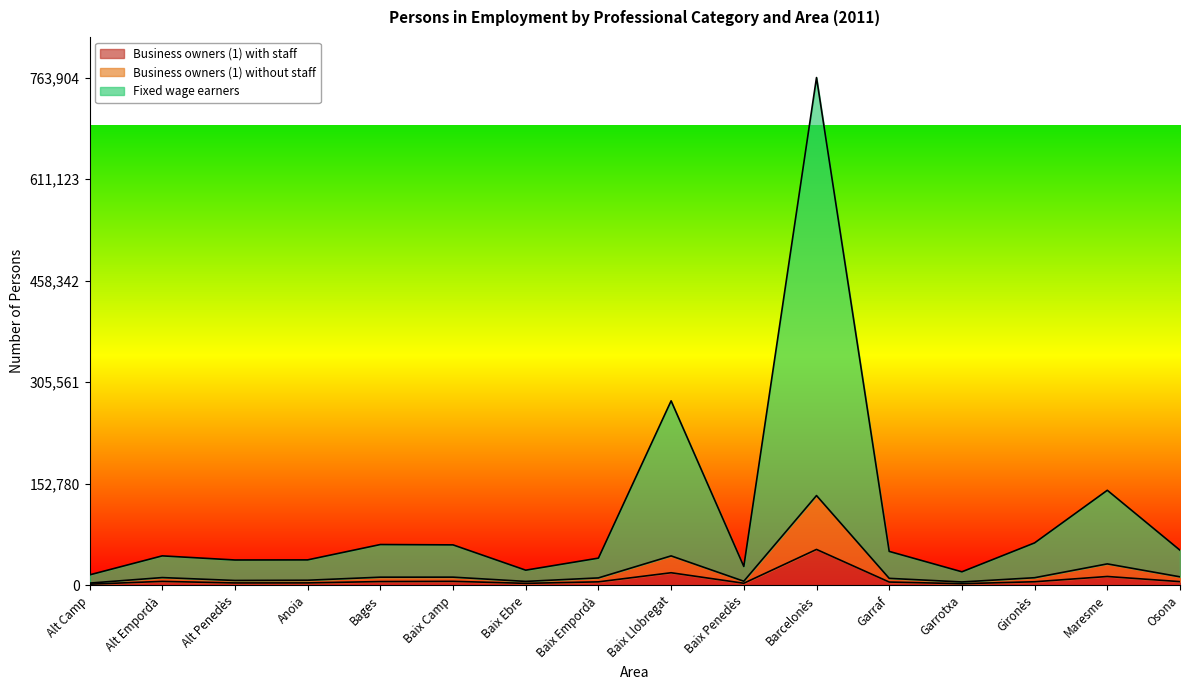

What is the label of the 12th point from the right?

Bages